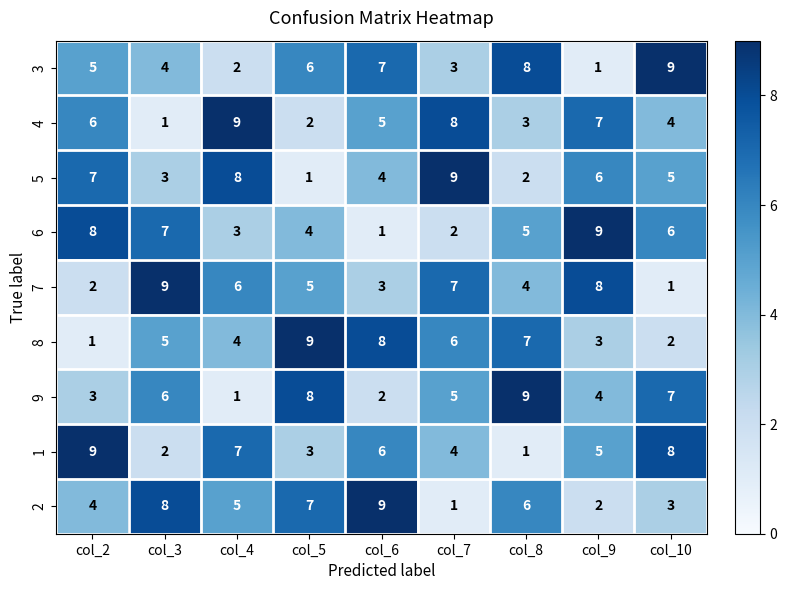

What is the difference between the highest and lowest values at col_8?

8